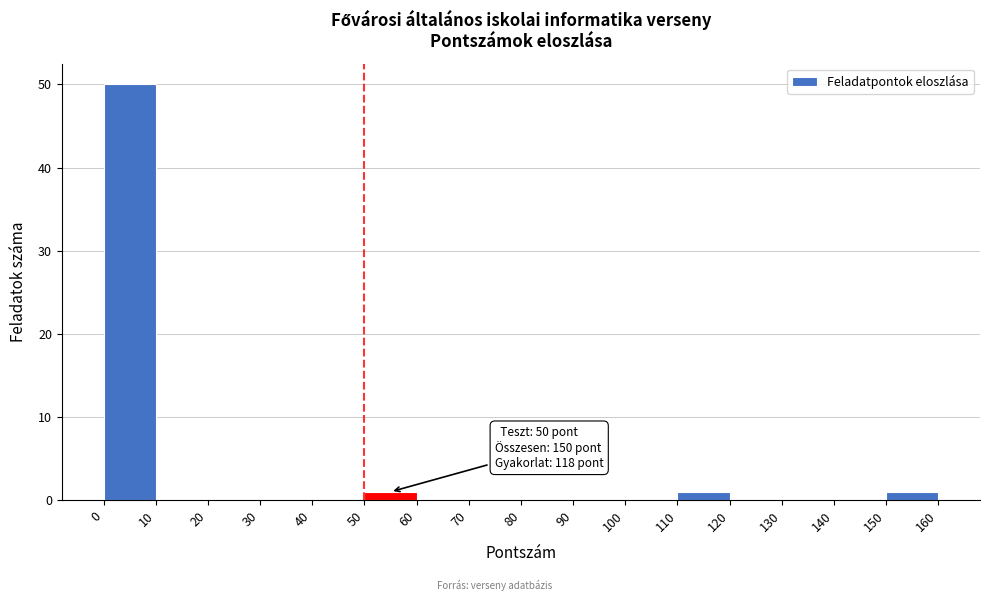

Over which range of the x-axis is the bar tallest?

0 to 10